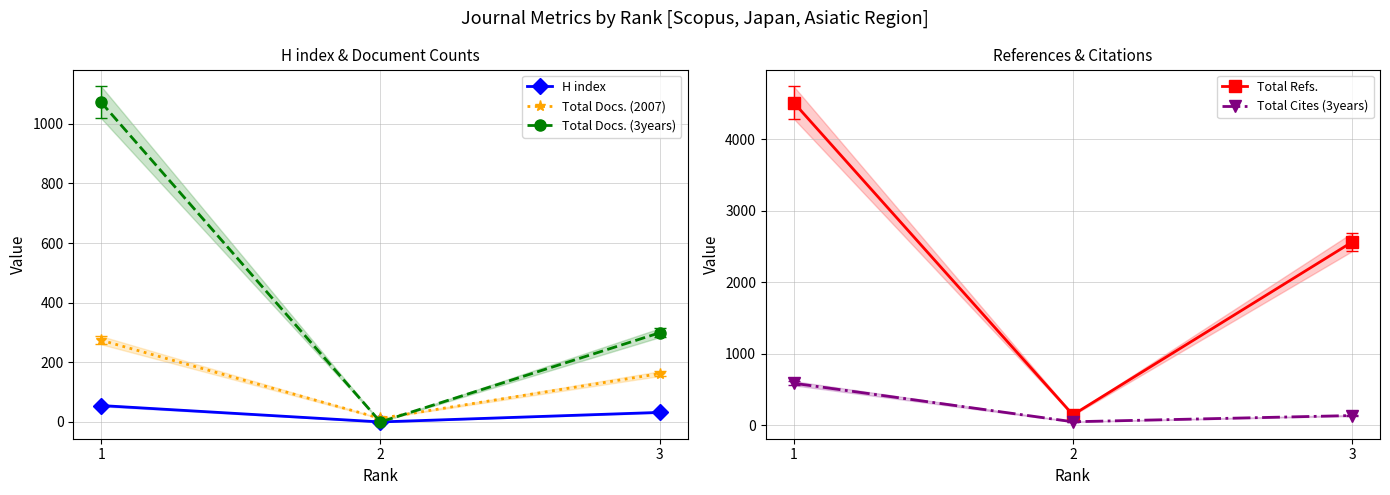

What is the value of the Total Docs. (3years) point at the 3rd from the left?

299